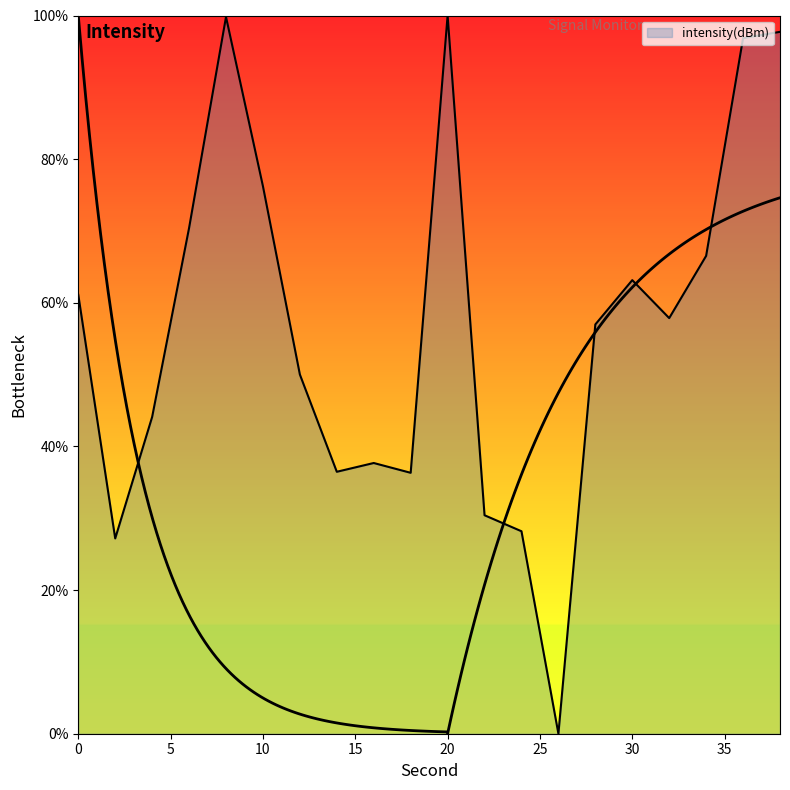

Read the value at 8.

99.8